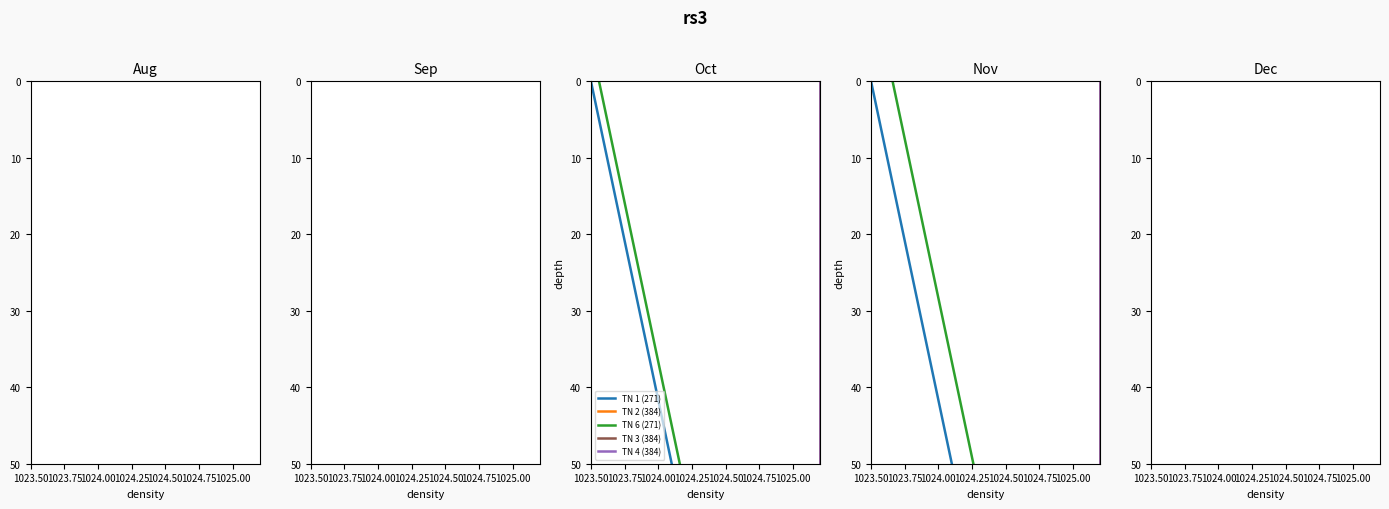

Is the value of TN 3 (384) at 1024.75 greater than the value of TN 4 (384) at 1023.50?

Yes